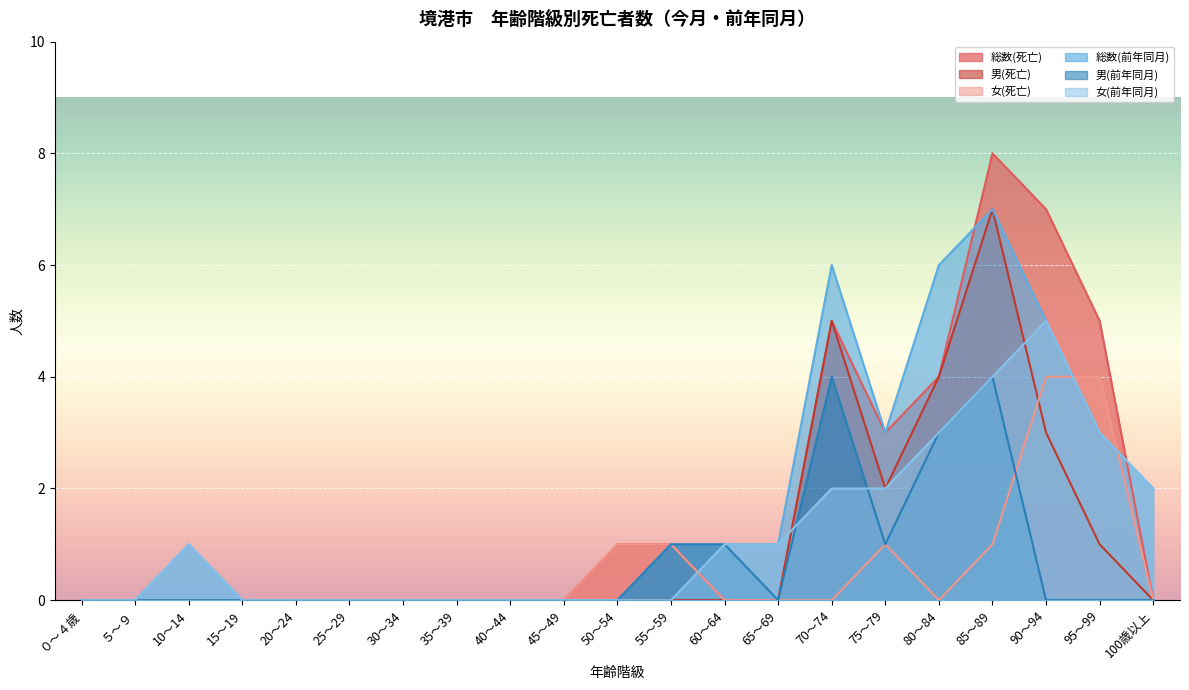

At how many categories does at least one series exceed 7?

1